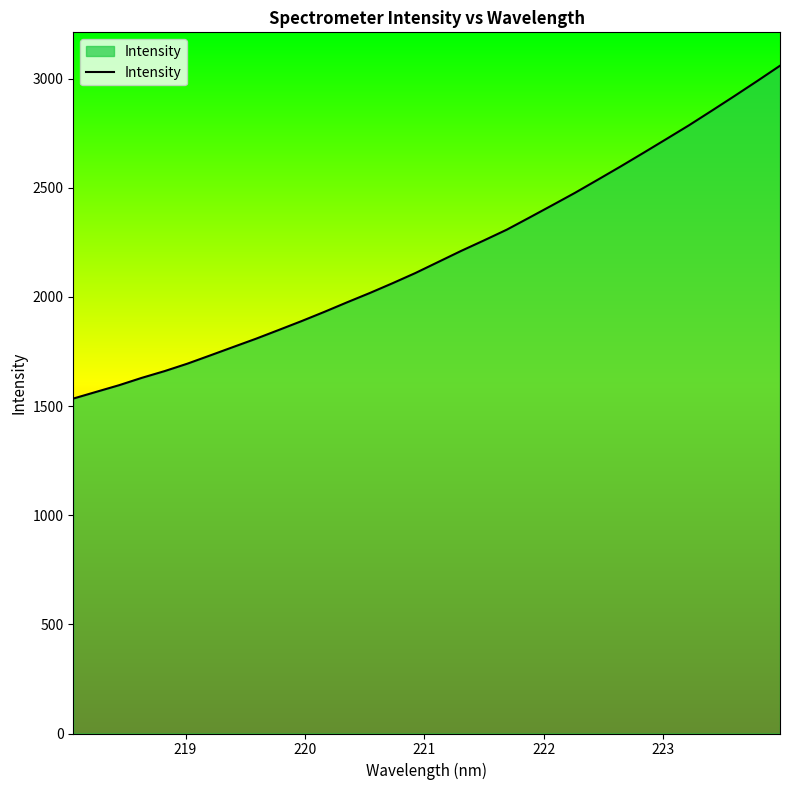

What is the minimum value shown in the chart?

1534.0